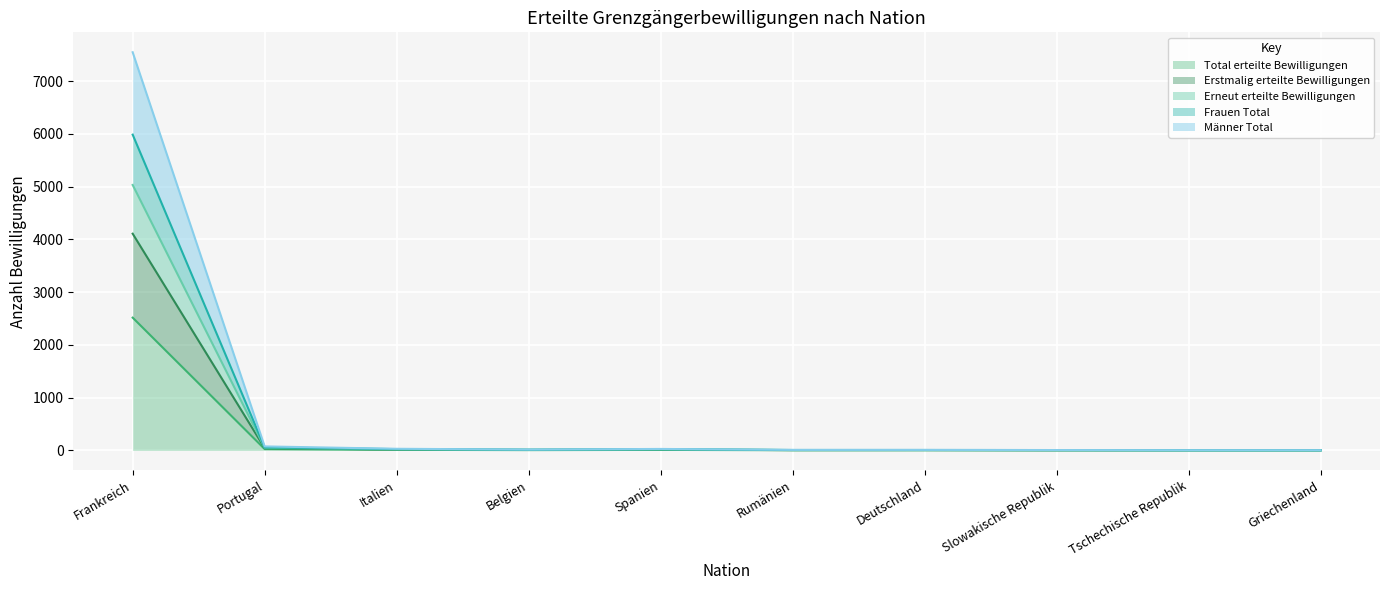

Reading right to left, list all the values displayed in this chart.

Total erteilte Bewilligungen: 1	1	2	3	3	9	5	10	25	2516
Erstmalig erteilte Bewilligungen: 2	2	2	6	5	16	9	16	42	4108
Erneut erteilte Bewilligungen: 2	3	6	7	7	22	12	24	56	5986
Frauen Total: 2	2	4	6	6	18	10	20	50	5032
Männer Total: 3	3	6	9	9	27	15	30	75	7548